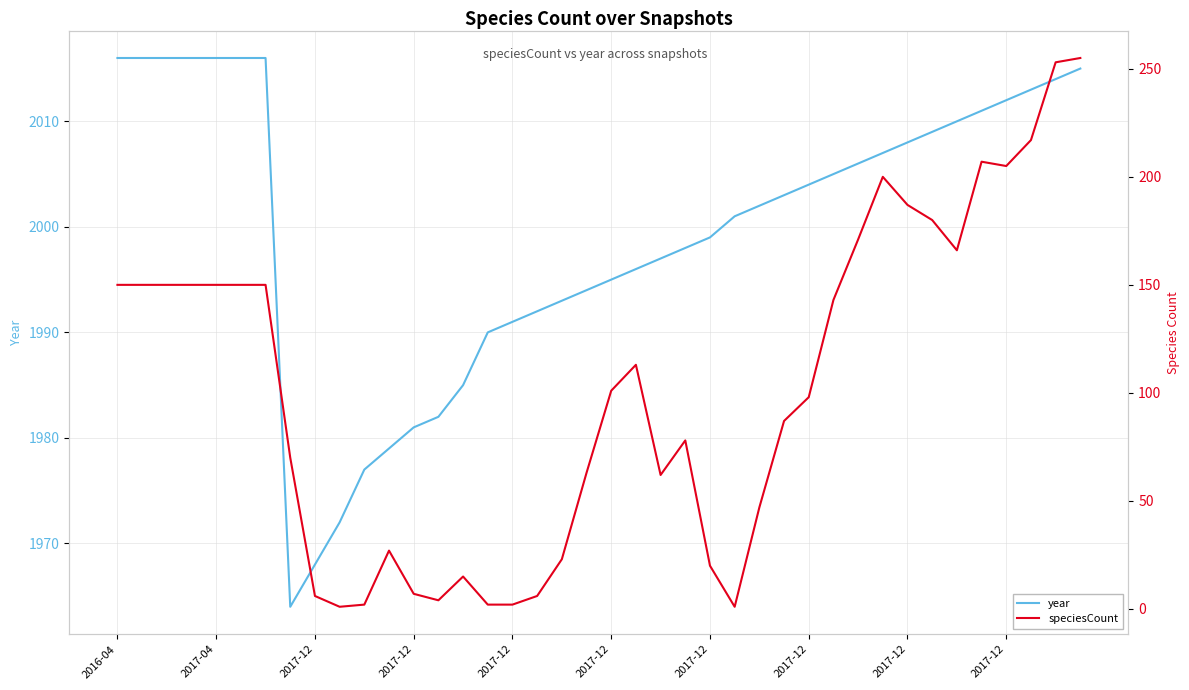

Where is the first local minimum for year?

2017-12